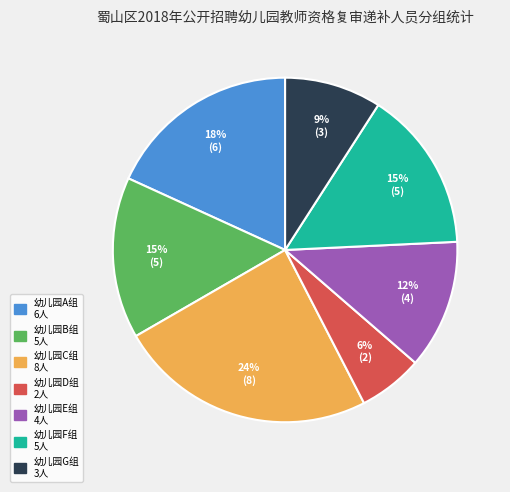

Which slice is the largest?

幼儿园C组